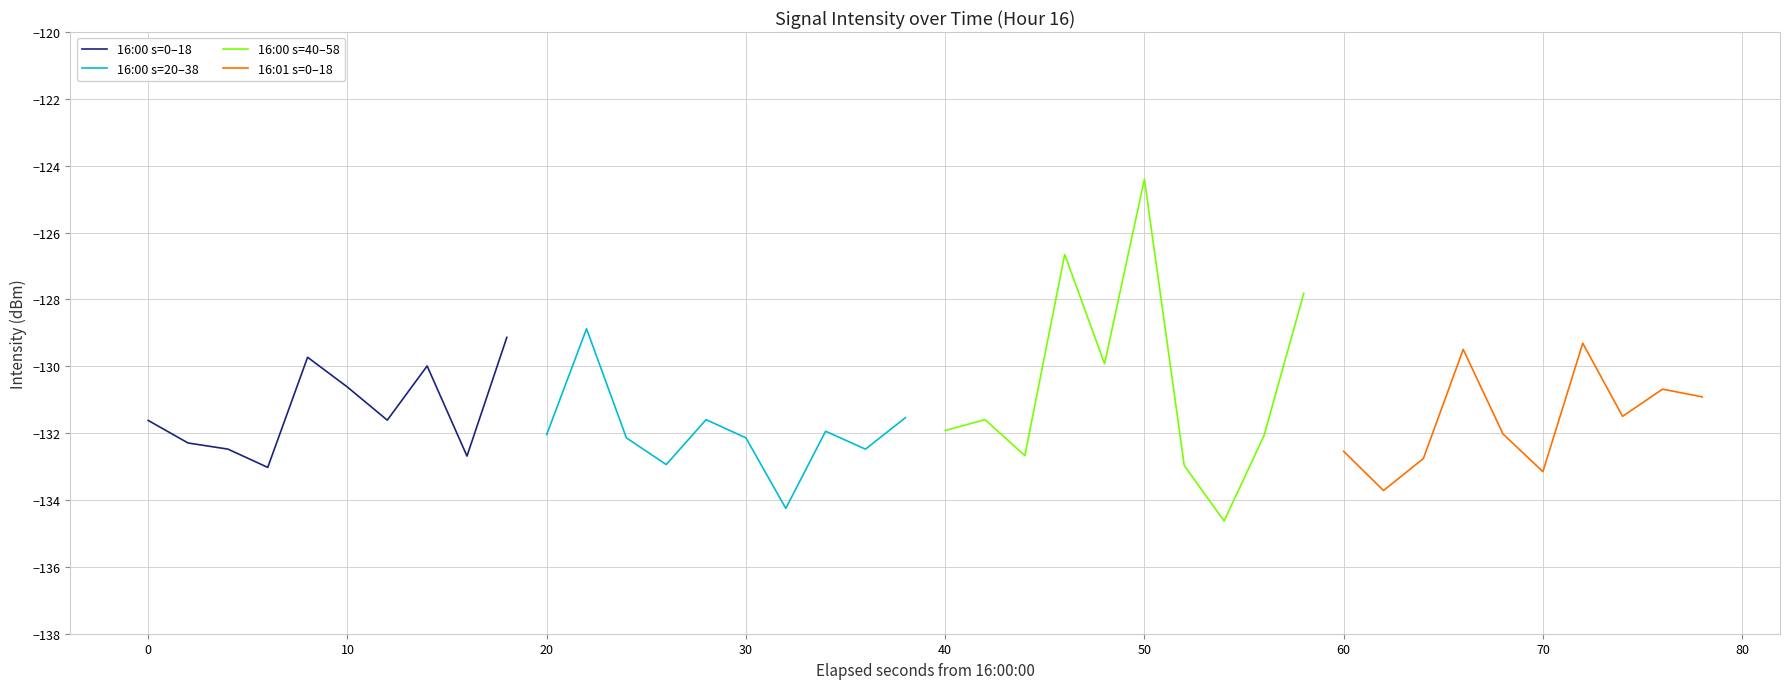

What is the lowest value of the 16:00 s=0–18 series?

-133.0